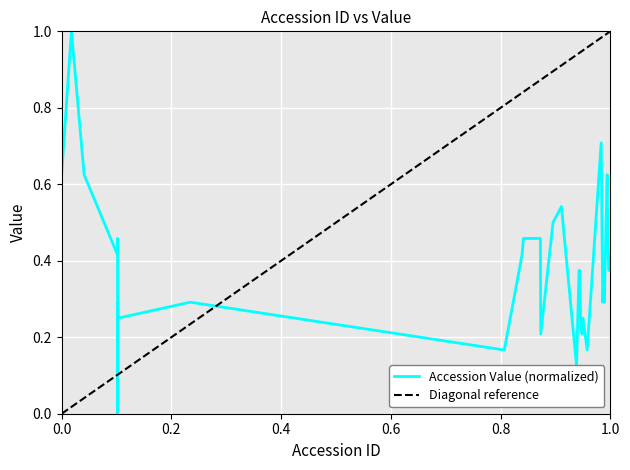

How many values are between 0 and 1?

40